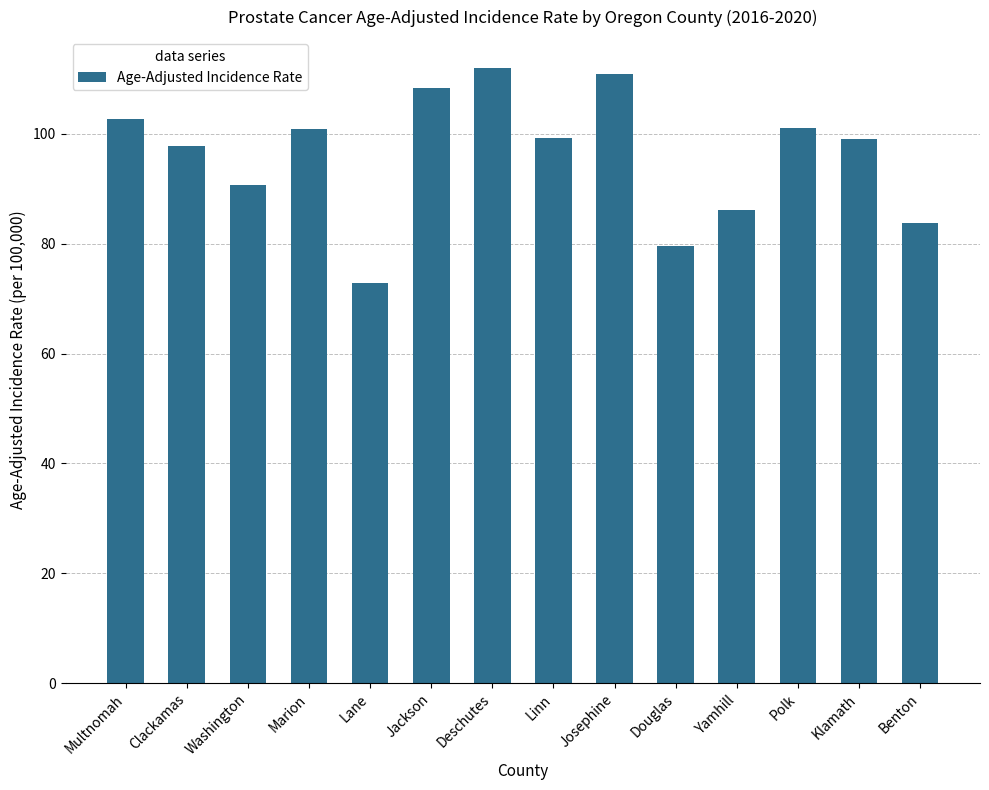

How many data points does each series have?

14